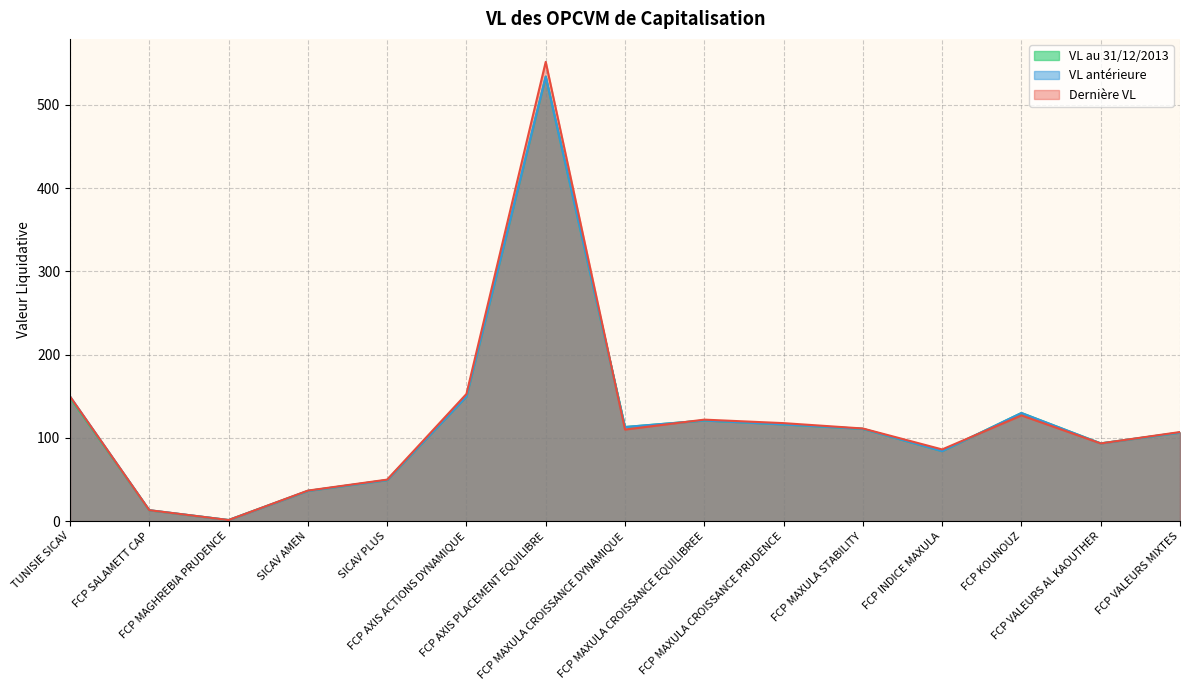

Is it true that VL au 31/12/2013 equals 195.1 at FCP MAXULA CROISSANCE PRUDENCE?

False